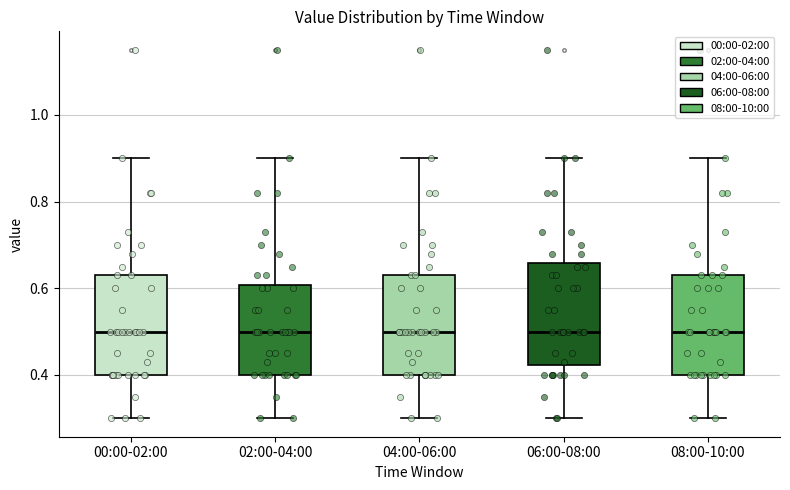

Where is the upper edge of the box for 08:00-10:00 on the y-axis? The values are not printed on the chart, so give them approximately, as read against the axis.

0.64